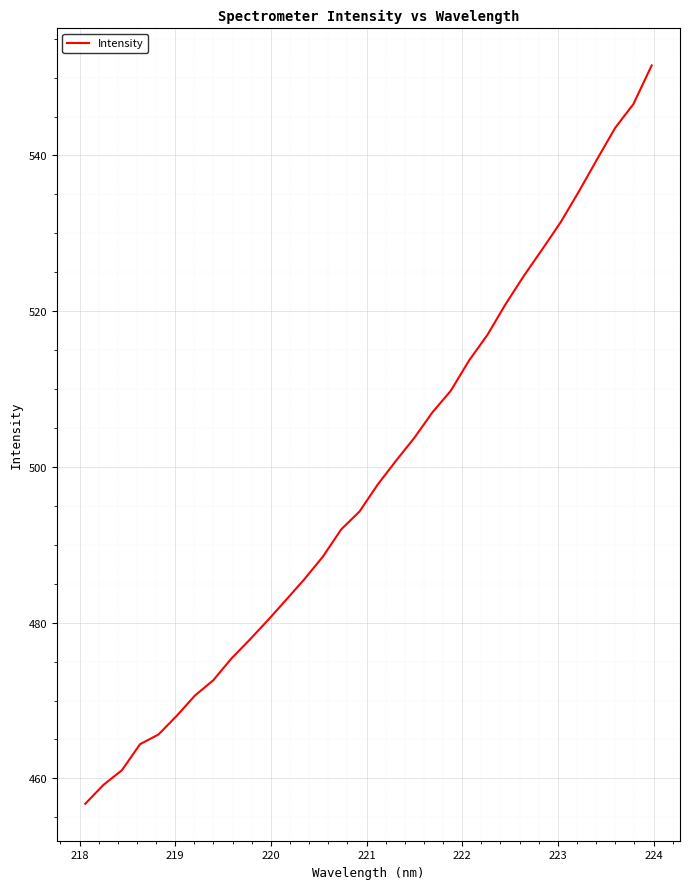

What is the minimum value shown in the chart?

456.7